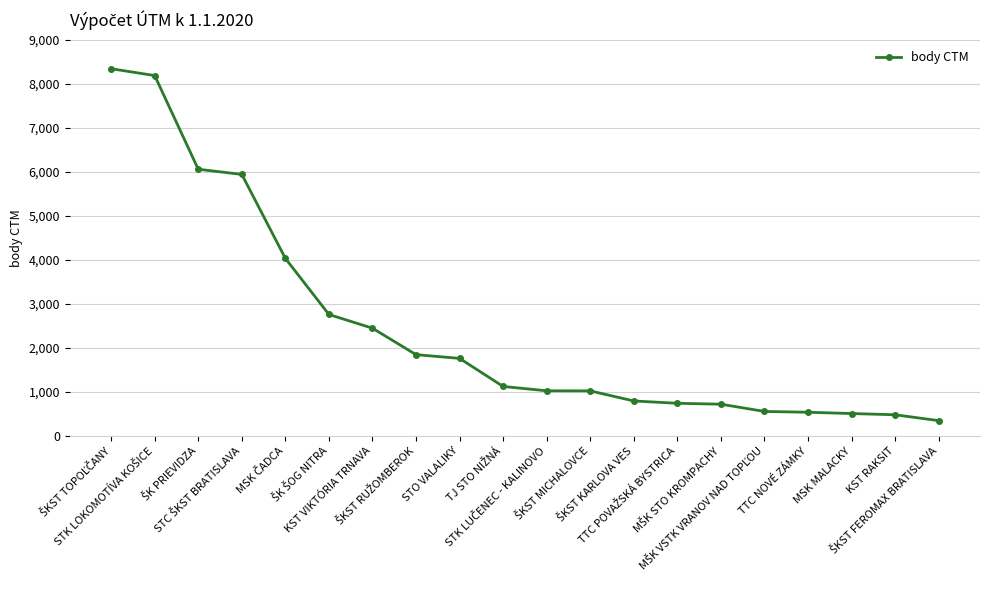

Is this an area chart (filled region under the line)?

No